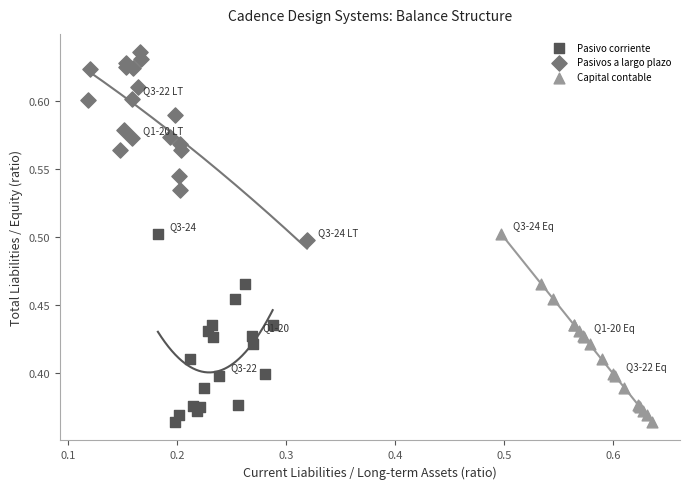

Which series contains the highest Y value?

Pasivos a largo plazo